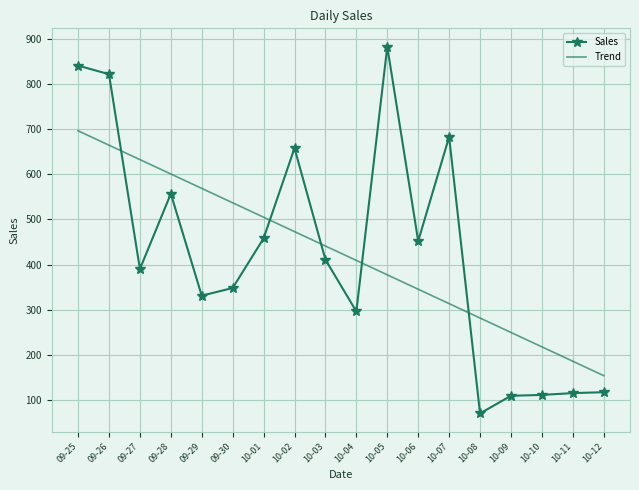

What is the difference between the maximum and minimum values in the Trend series?

542.8